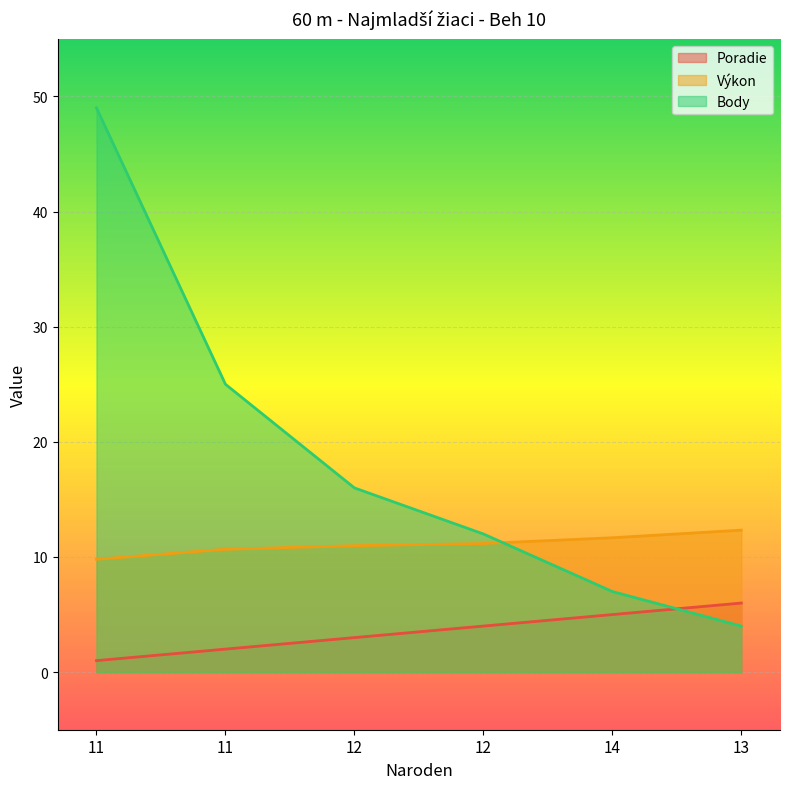

The Výkon series shows 21.5 at 13. True or false?

False